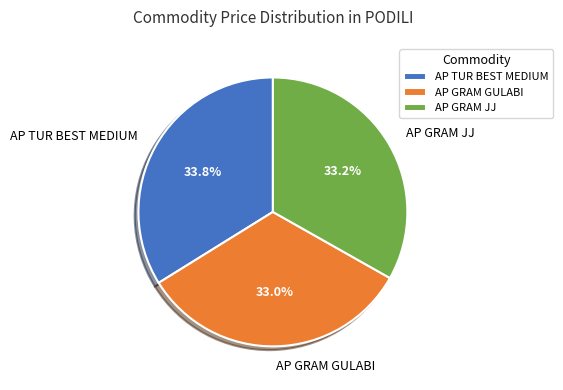

To the nearest percent, what portion does AP TUR BEST MEDIUM represent?

34%